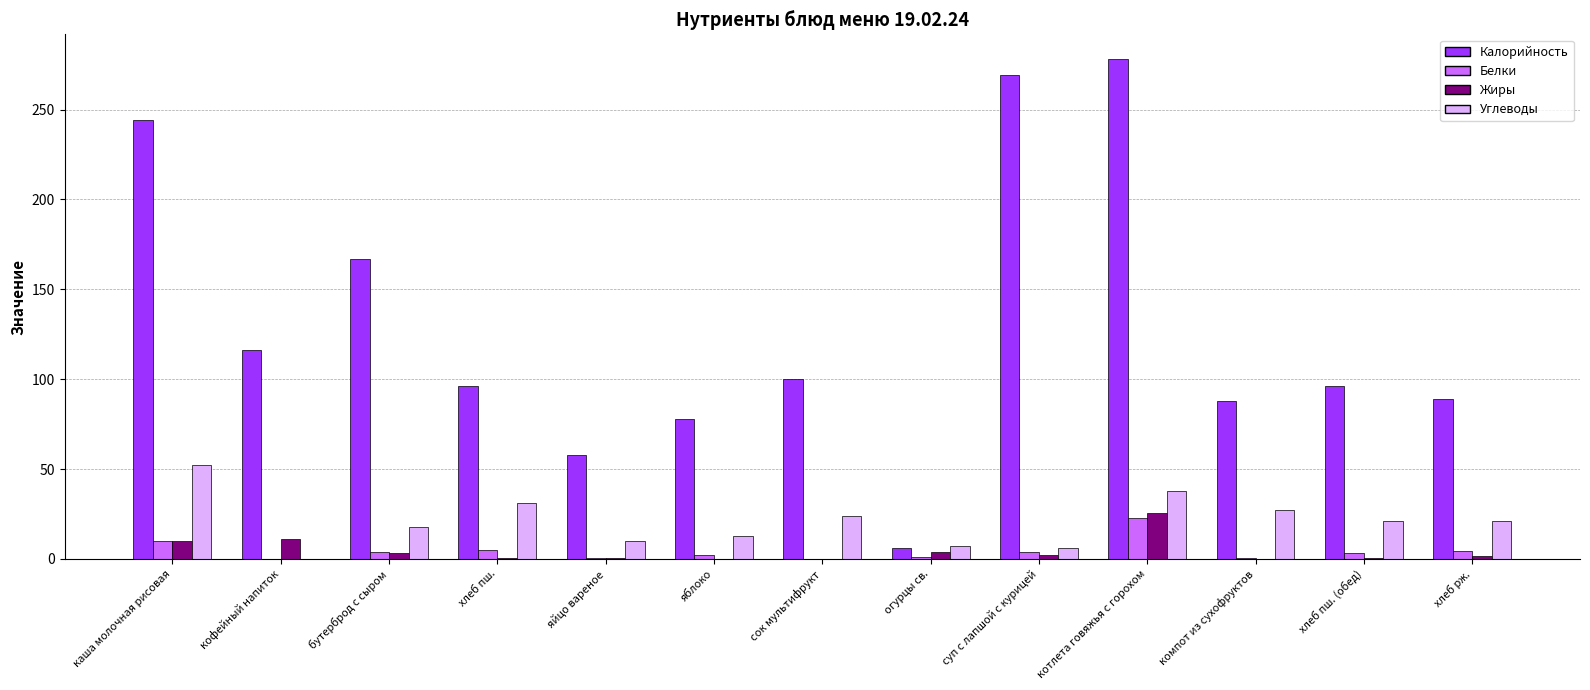

Are the bars horizontal?

No